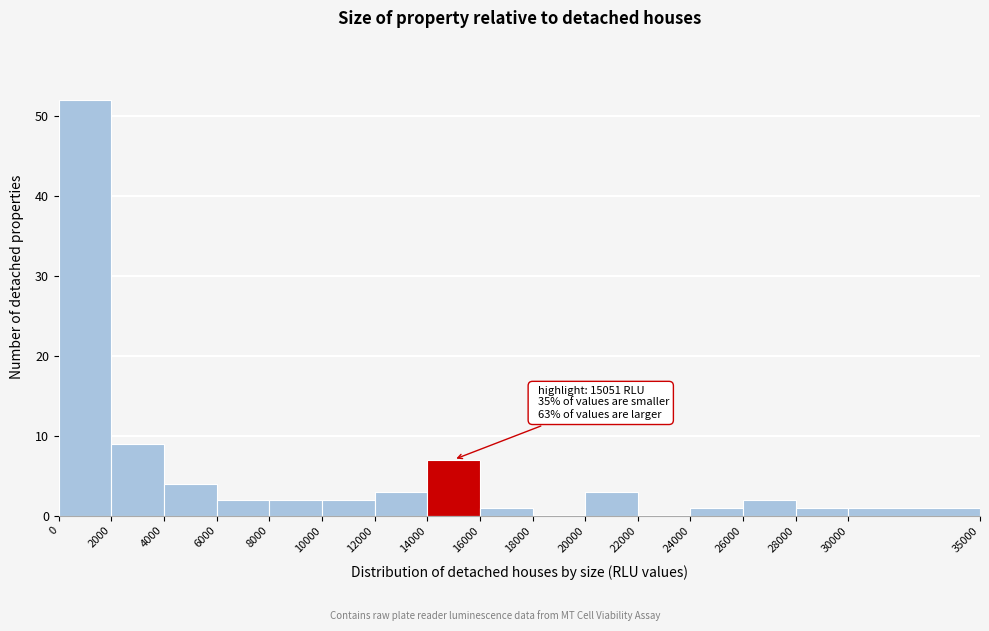

Which range on the x-axis has the tallest bar?

0 to 2000